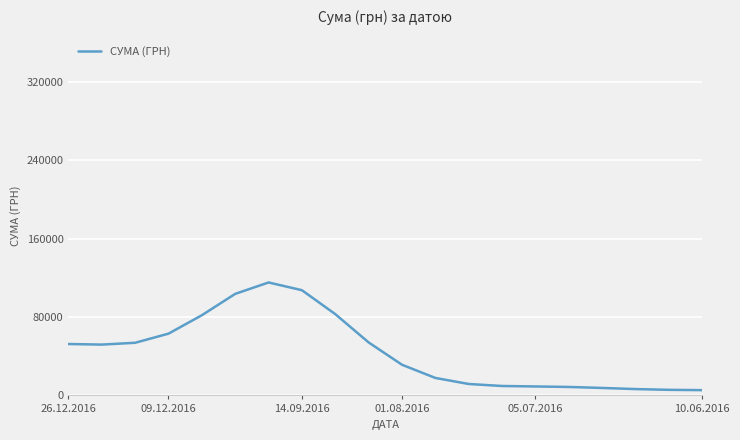

What is the minimum value shown in the chart?

5382.0